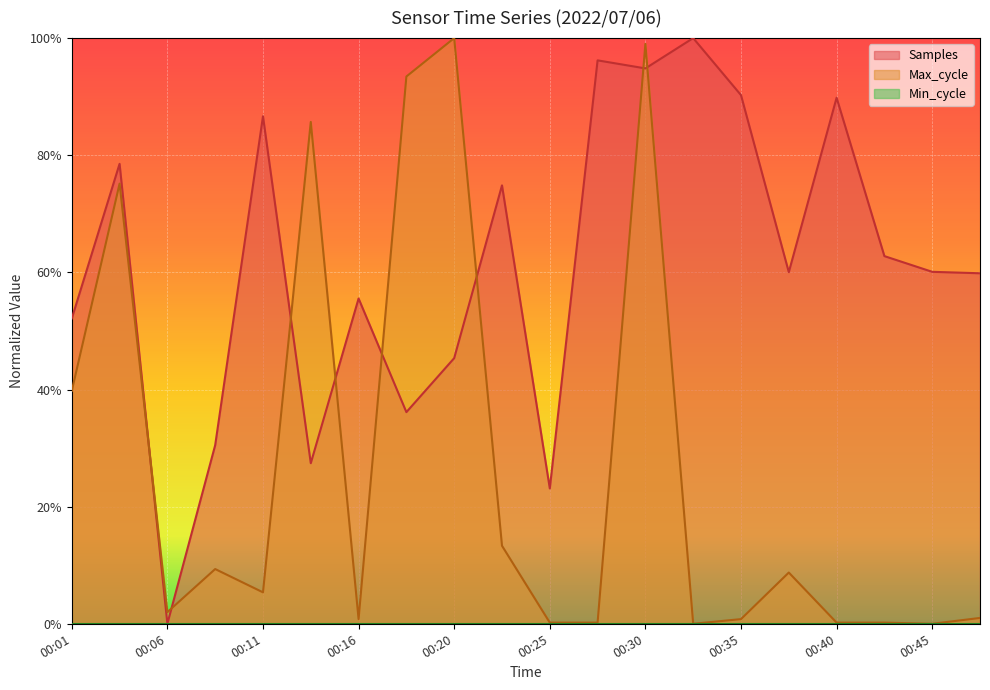

The Samples series shows 0.5 at 00:20. True or false?

True